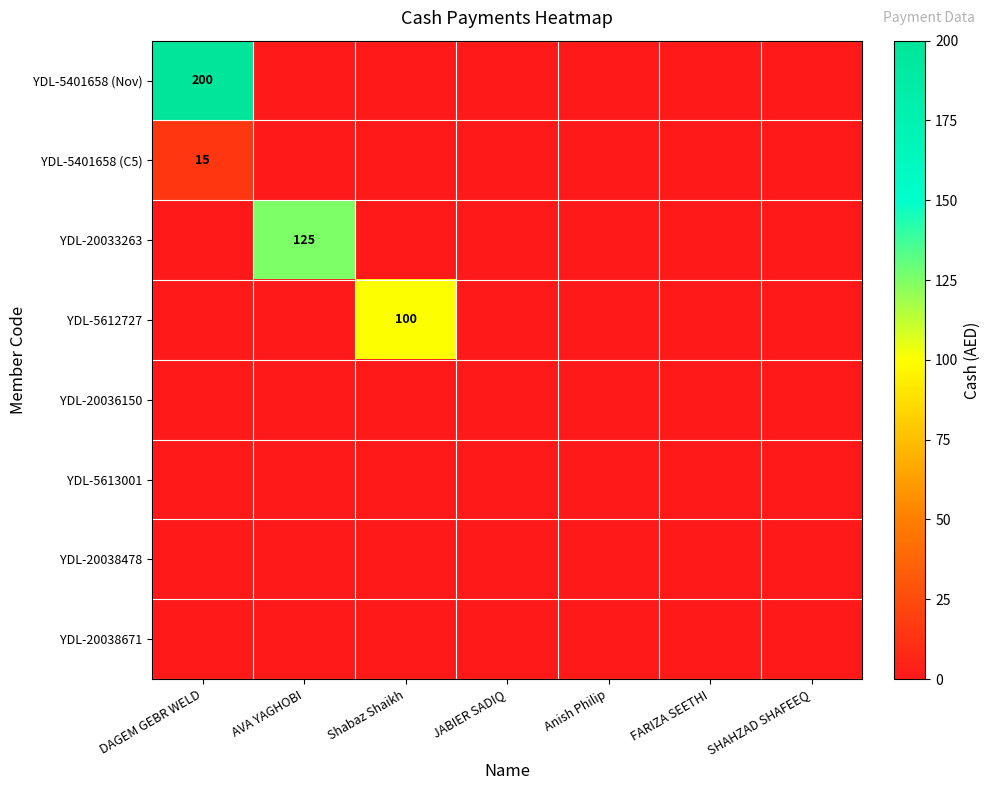

The YDL-5612727 series shows 27 at Shabaz Shaikh. True or false?

False